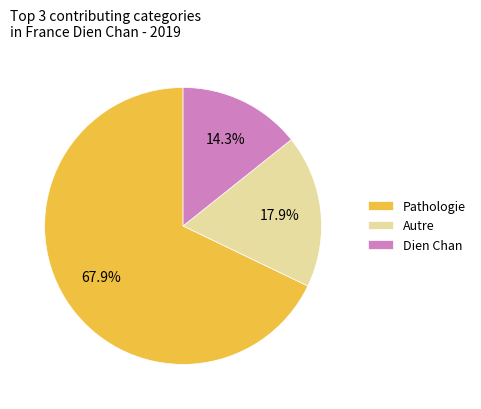

Combined, do Autre and Dien Chan account for over 50%?

No